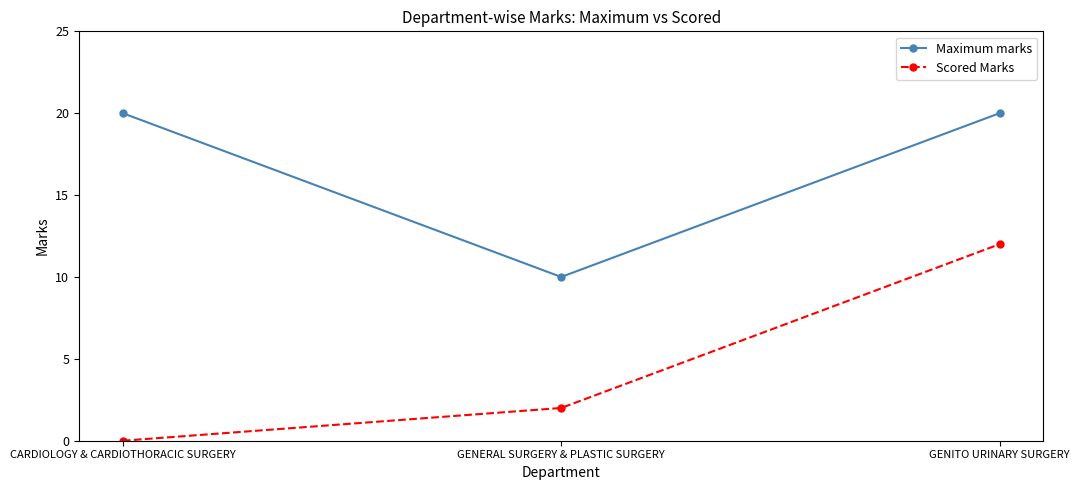

What is the highest value of the Maximum marks series?

20